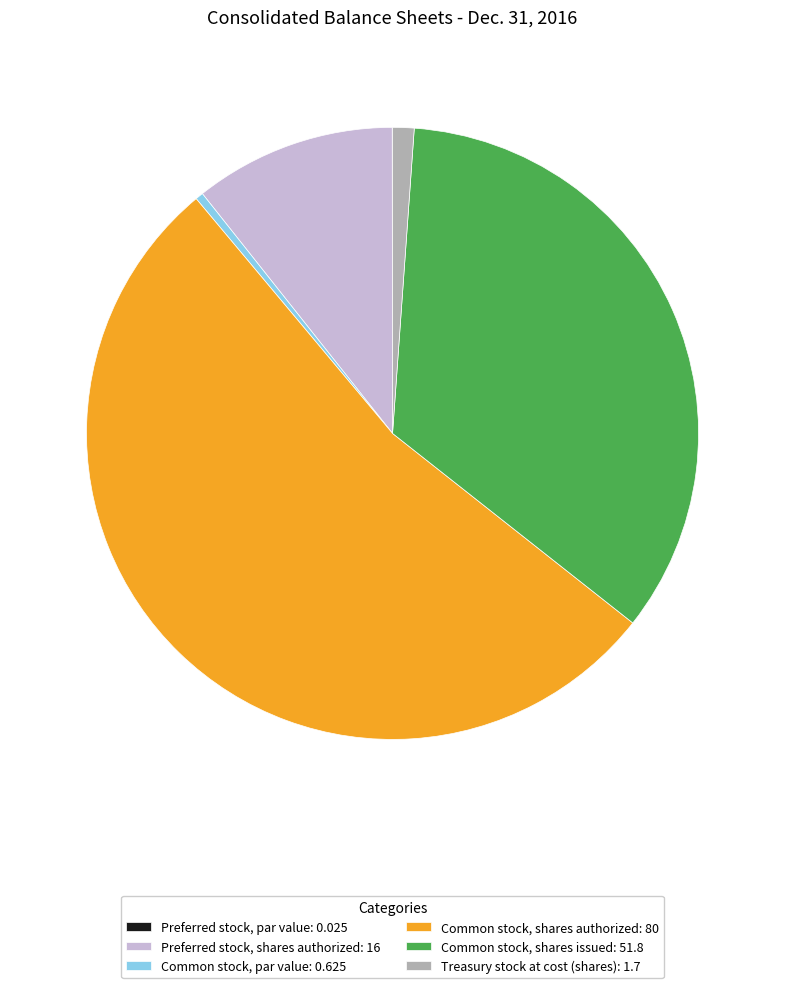

Is it true that Common stock, shares authorized: 80 is 53% of the pie?

True